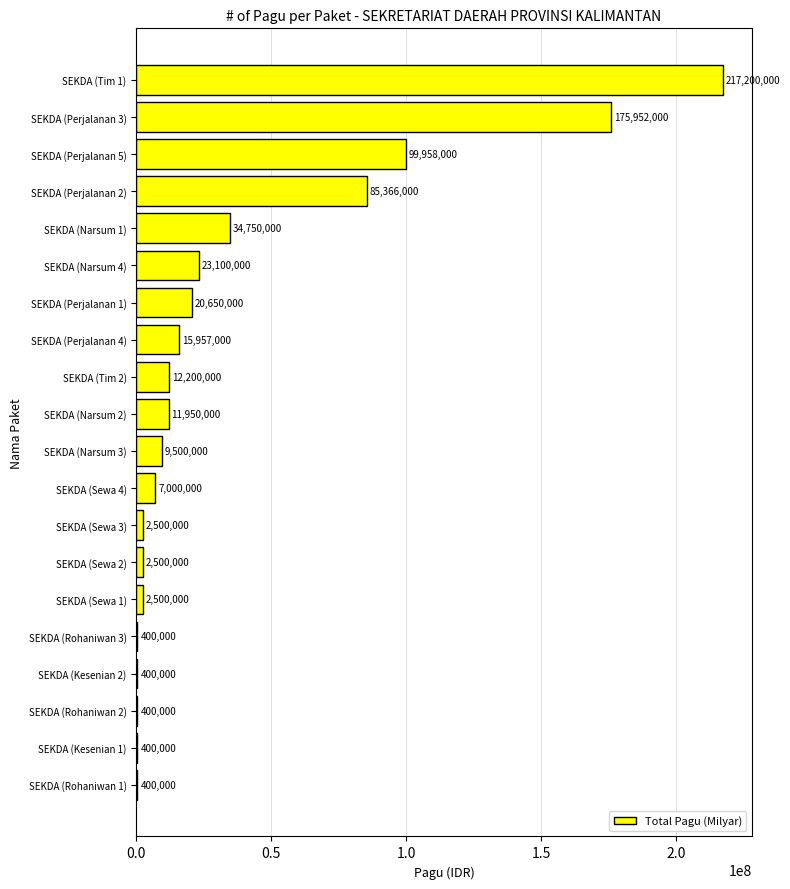

What is the ratio of the value at SEKDA (Perjalanan 1) to the value at SEKDA (Narsum 3)?

2.2